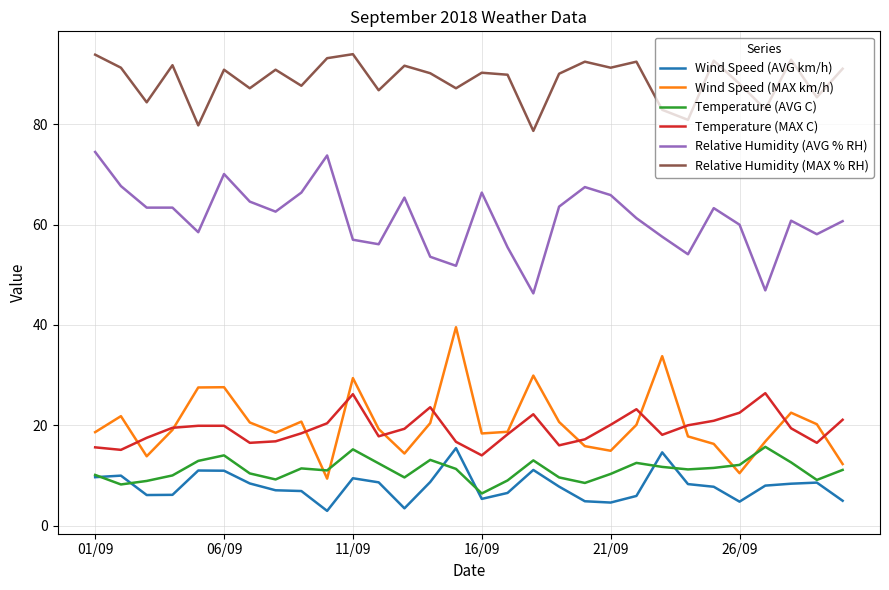

True or false: Temperature (MAX C) and Temperature (AVG C) cross at least once.

False